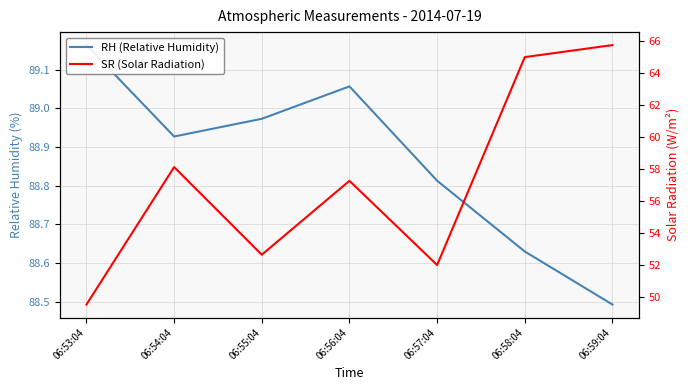

Rank the series by their average value, from highest to lowest.

RH (Relative Humidity), SR (Solar Radiation)